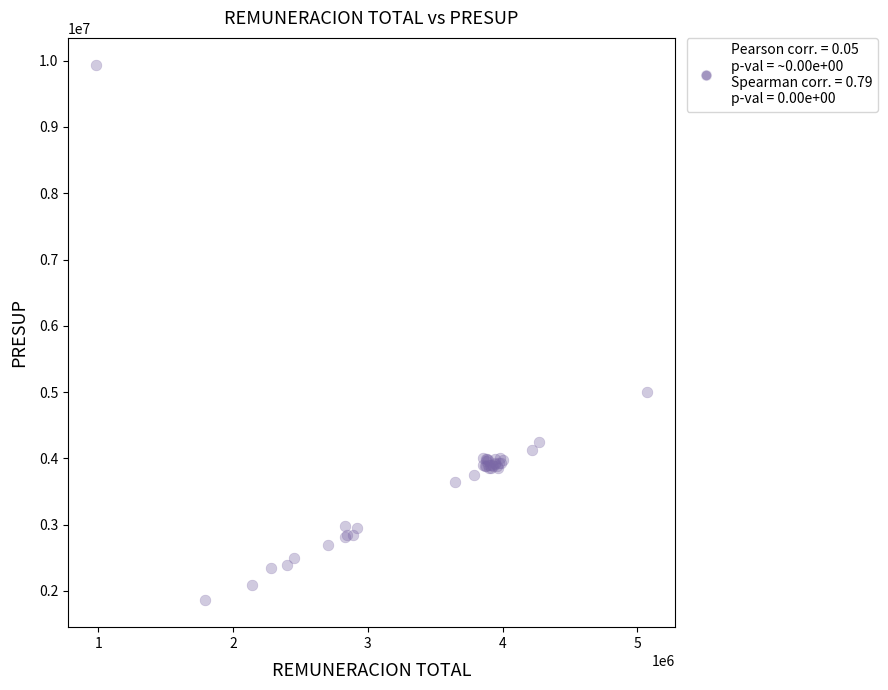

What Y value in the scatter plot is closest to 5898920?

4999228.3